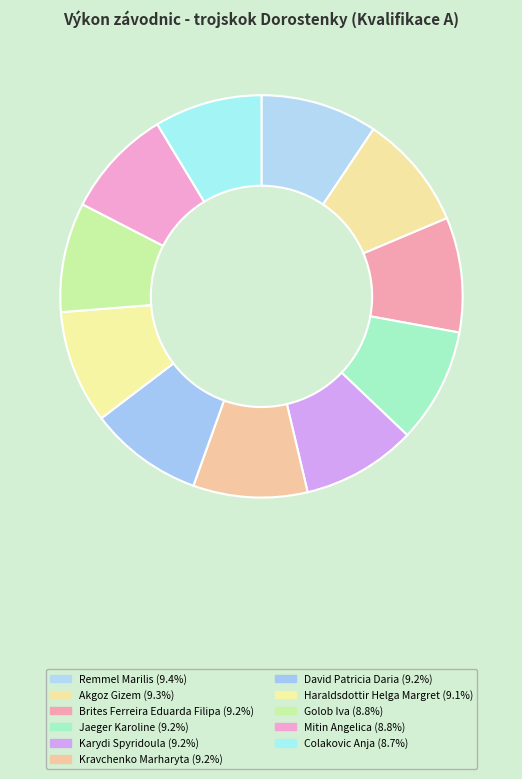

How many slices are in this pie chart?

11